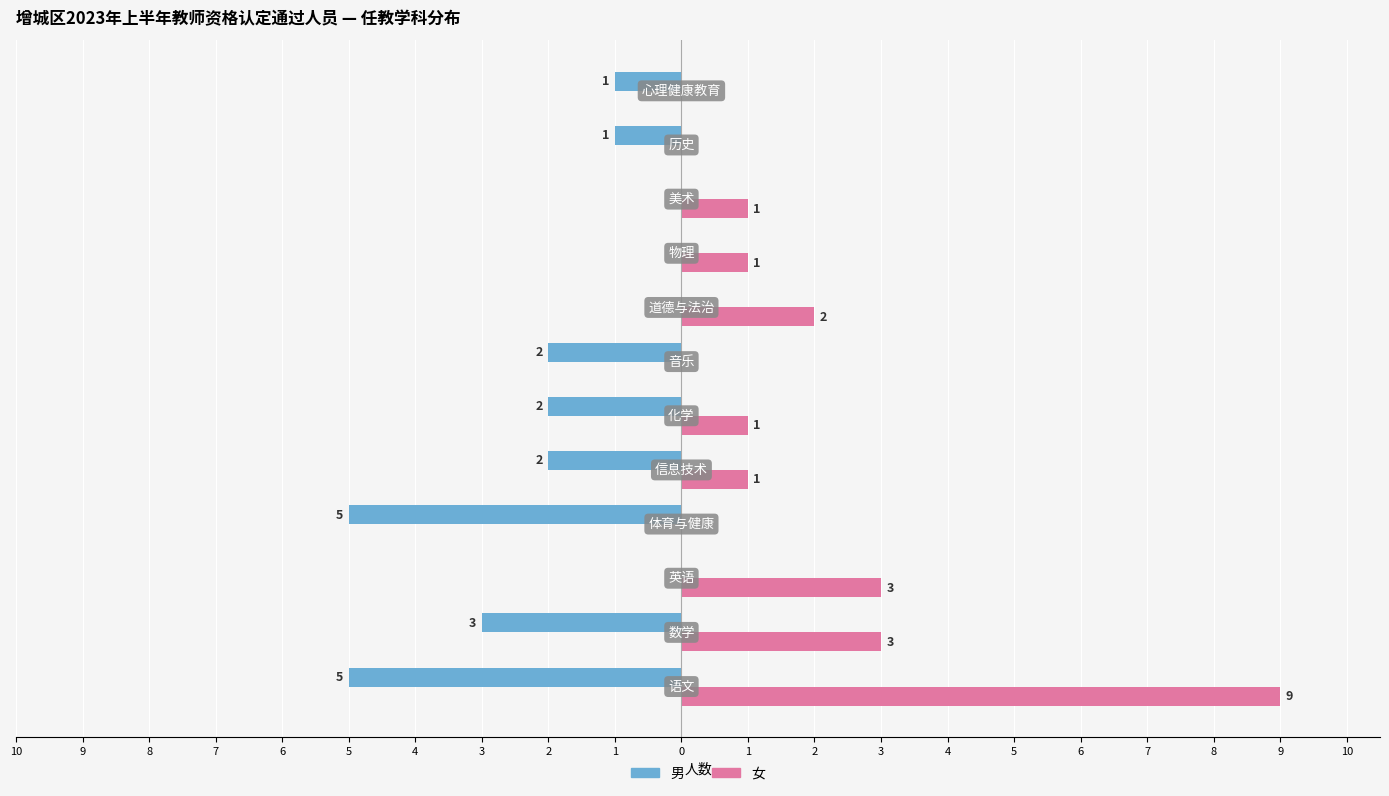

What are all the series names shown in the legend?

男, 女